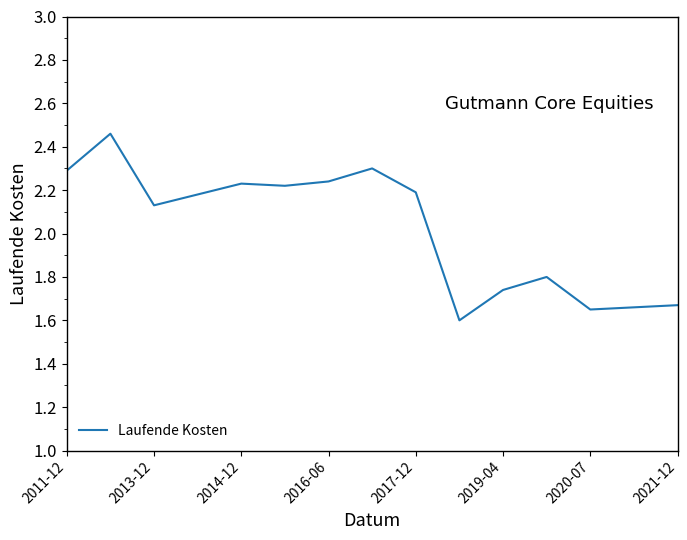

How many values exceed 2?

9